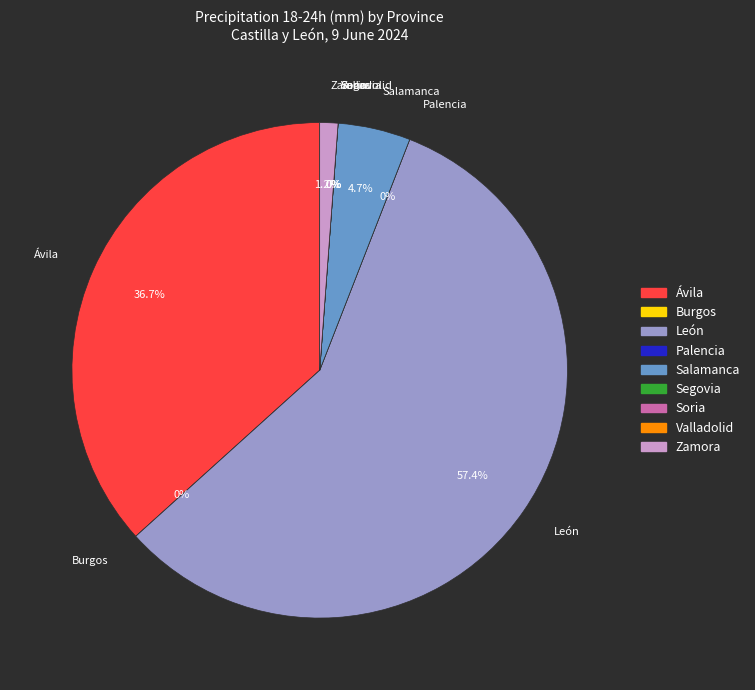

Count the number of slices in the pie.

9